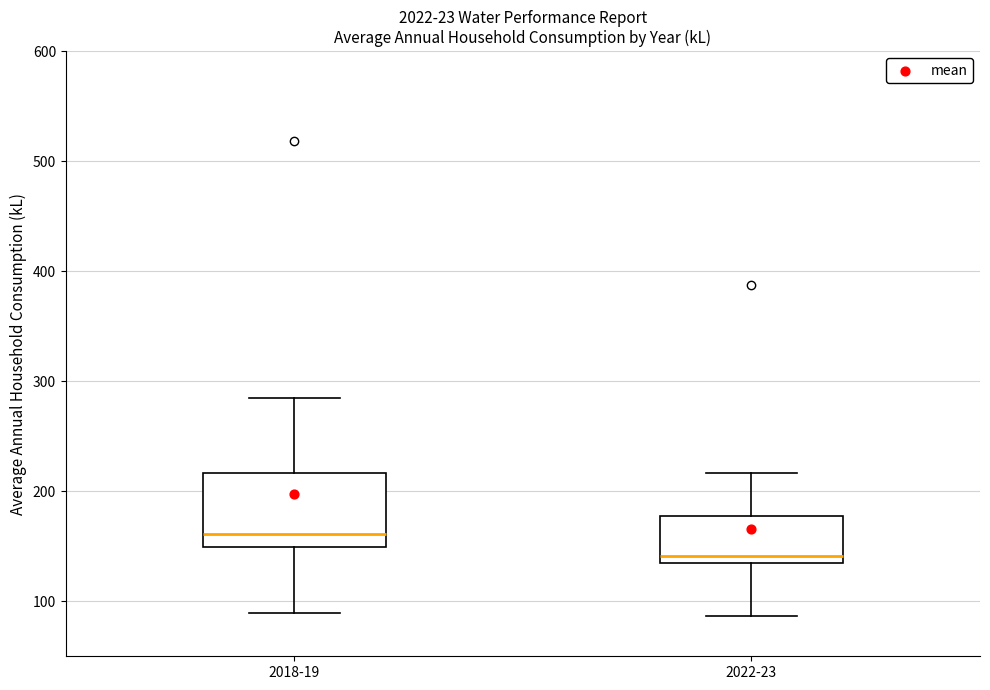

Where does the lower whisker of the box for 2018-19 end on the y-axis? The values are not printed on the chart, so give them approximately, as read against the axis.

90